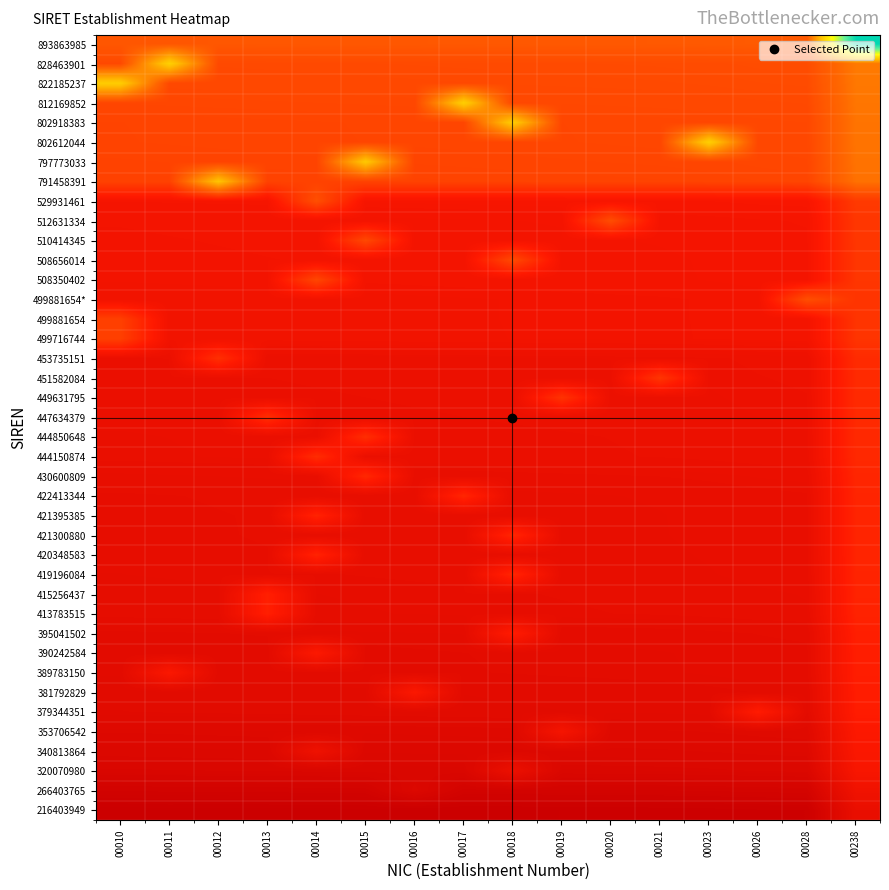

What is the spread (max minus min) of values at 00020?

0.3